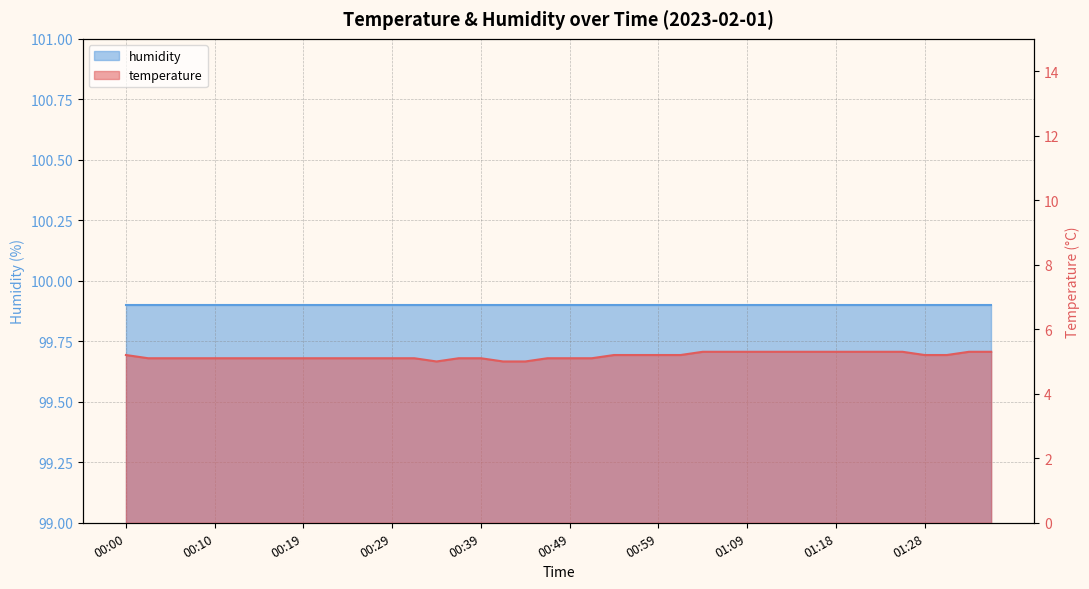

Reading left to right, what are all the values shown in this chart?

00:00=5.2	00:02=5.1	00:05=5.1	00:07=5.1	00:10=5.1	00:12=5.1	00:15=5.1	00:17=5.1	00:19=5.1	00:22=5.1	00:24=5.1	00:27=5.1	00:29=5.1	00:32=5.1	00:34=5.0	00:37=5.1	00:39=5.1	00:42=5.0	00:44=5.0	00:46=5.1	00:49=5.1	00:51=5.1	00:54=5.2	00:56=5.2	00:59=5.2	01:01=5.2	01:04=5.3	01:06=5.3	01:09=5.3	01:11=5.3	01:14=5.3	01:16=5.3	01:18=5.3	01:21=5.3	01:23=5.3	01:26=5.3	01:28=5.2	01:31=5.2	01:33=5.3	01:36=5.3